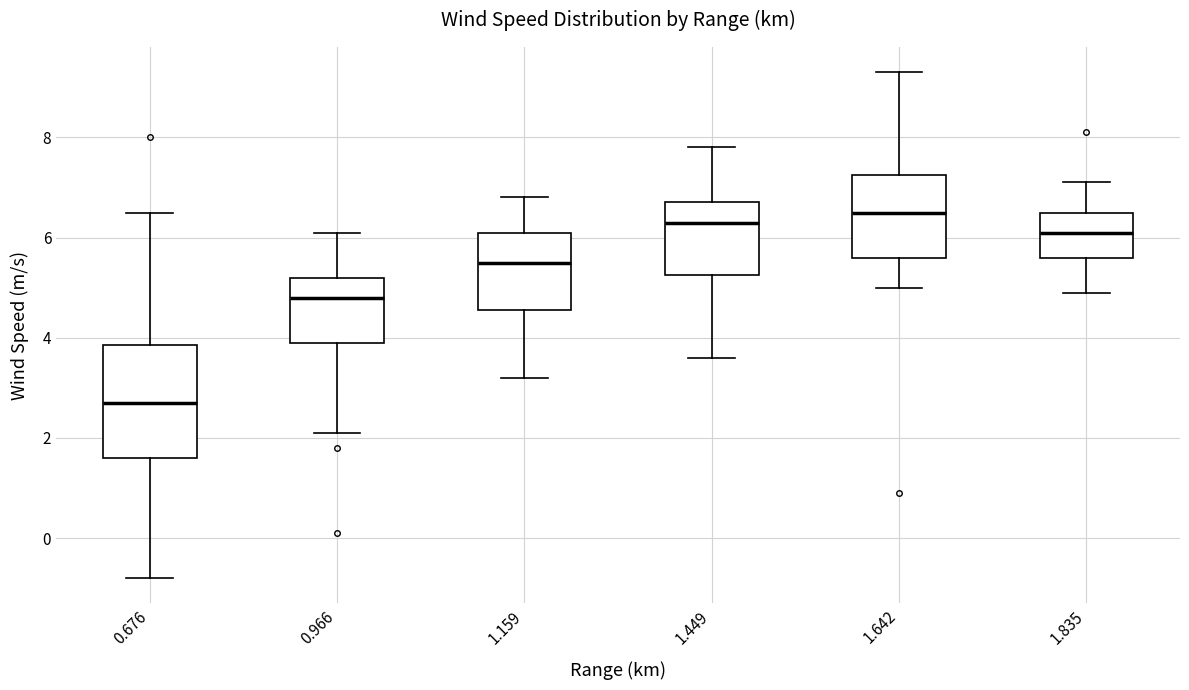

Where is the lower edge of the box at x = 0.966 on the y-axis? The values are not printed on the chart, so give them approximately, as read against the axis.

4.0